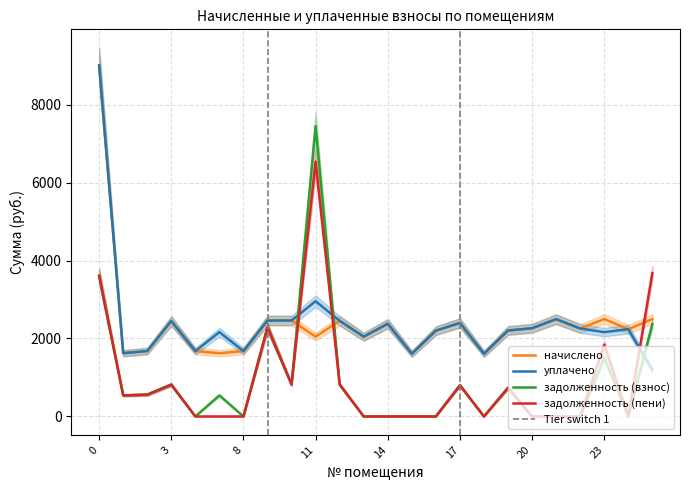

True or false: уплачено has more than 0 points higher than both neighbors.

True